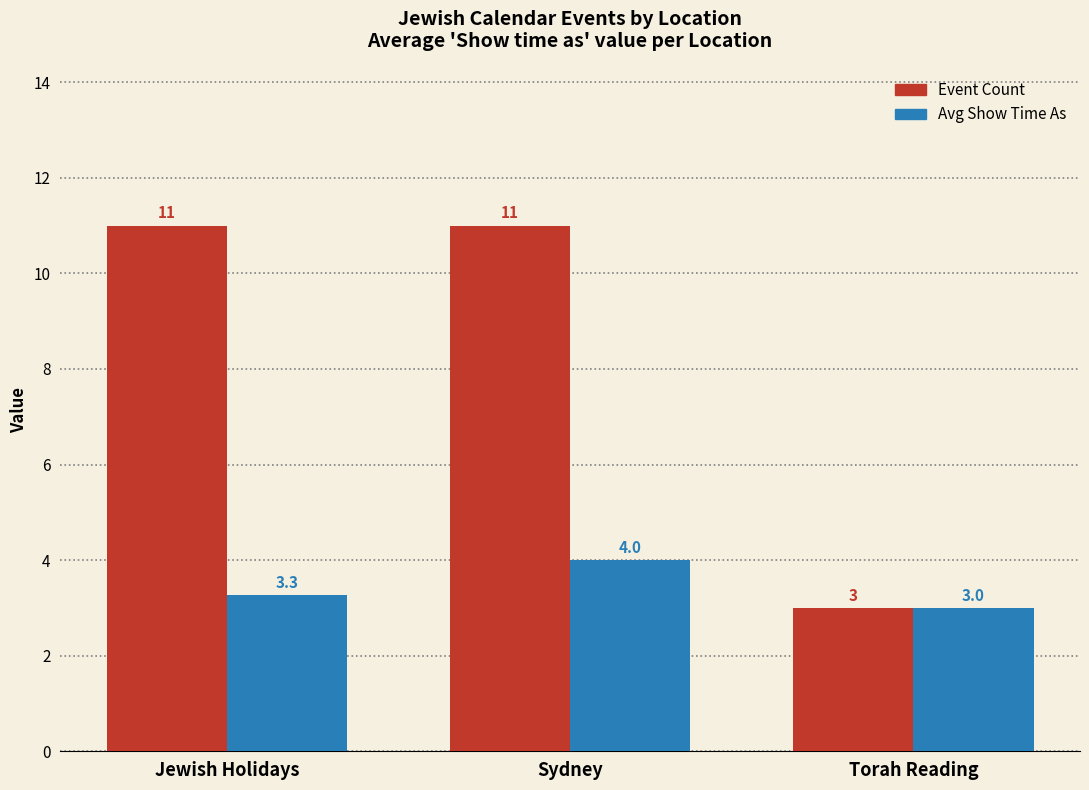

Does the chart contain any negative values?

No